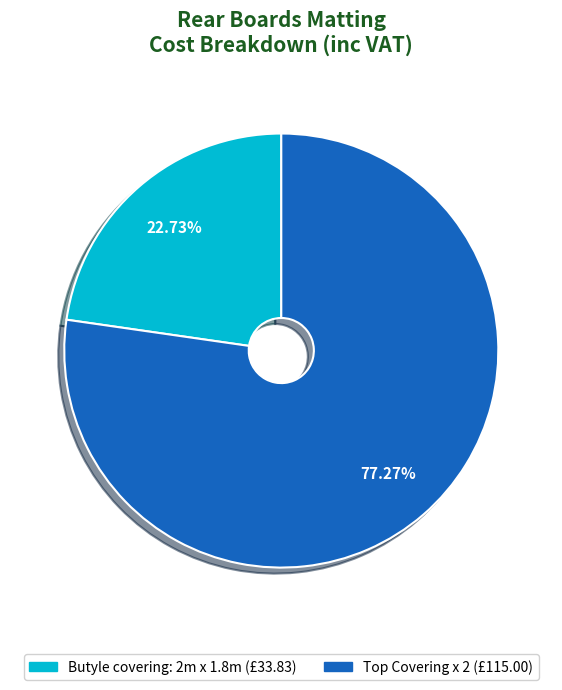

To the nearest percent, what is the difference between the largest and smallest slice percentages?

55%